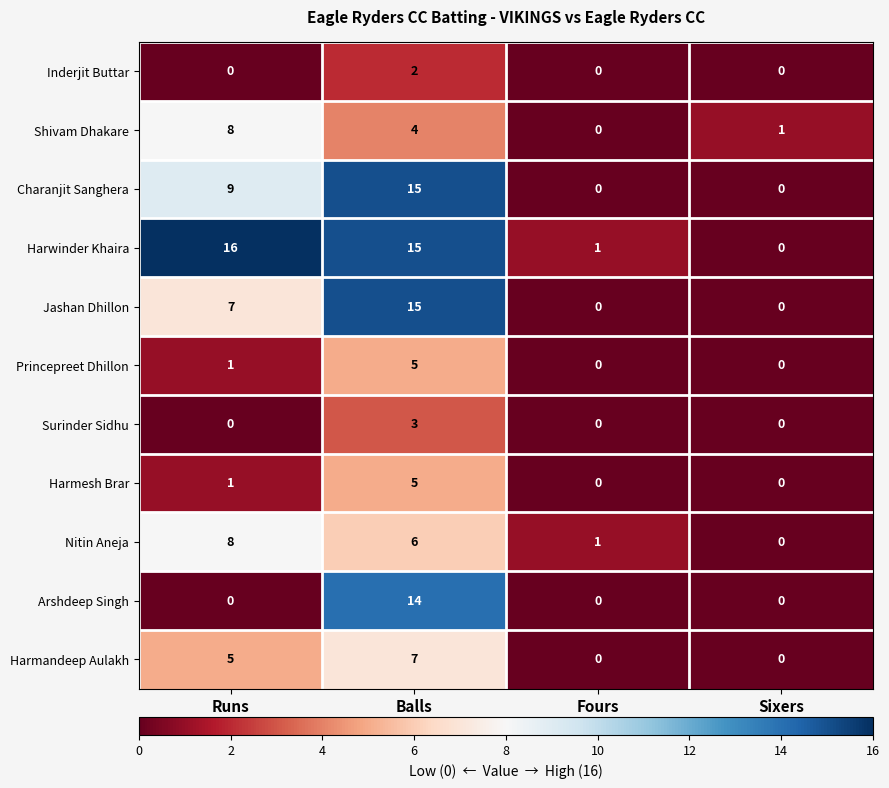

At which label is Jashan Dhillon closest to 7?

Runs